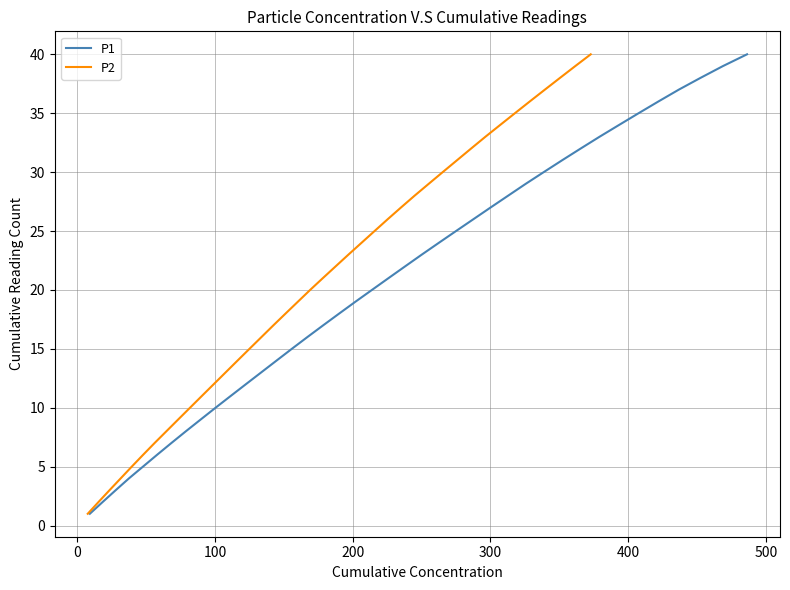

How many values in the P2 series are below 21?

20